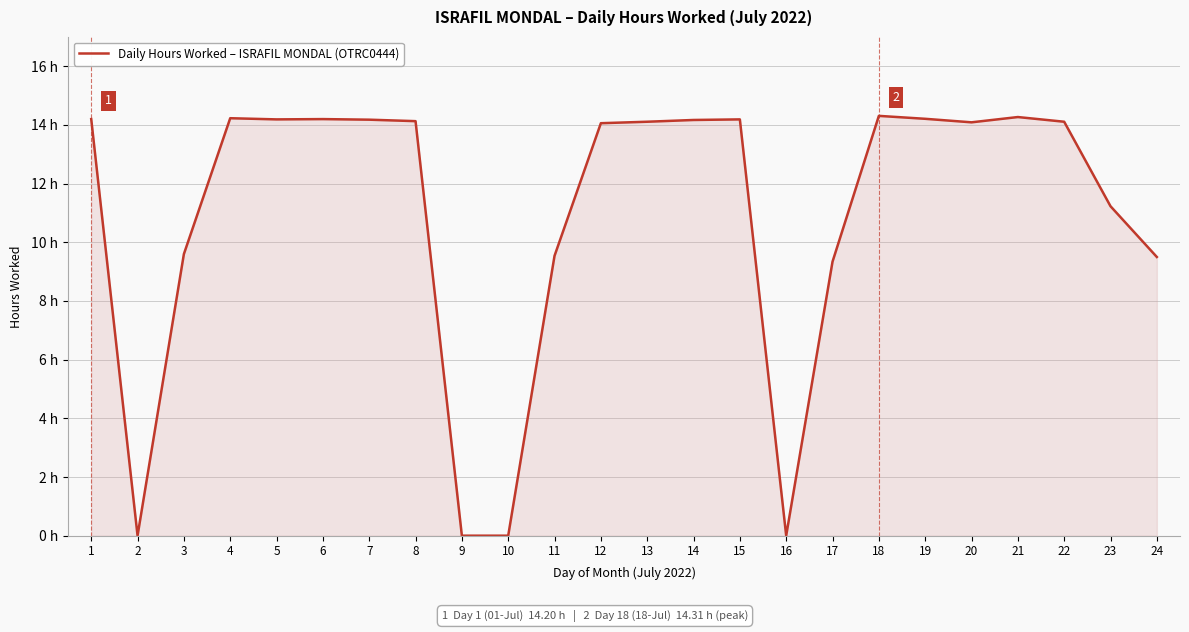

Where does the data first go above 14?

1